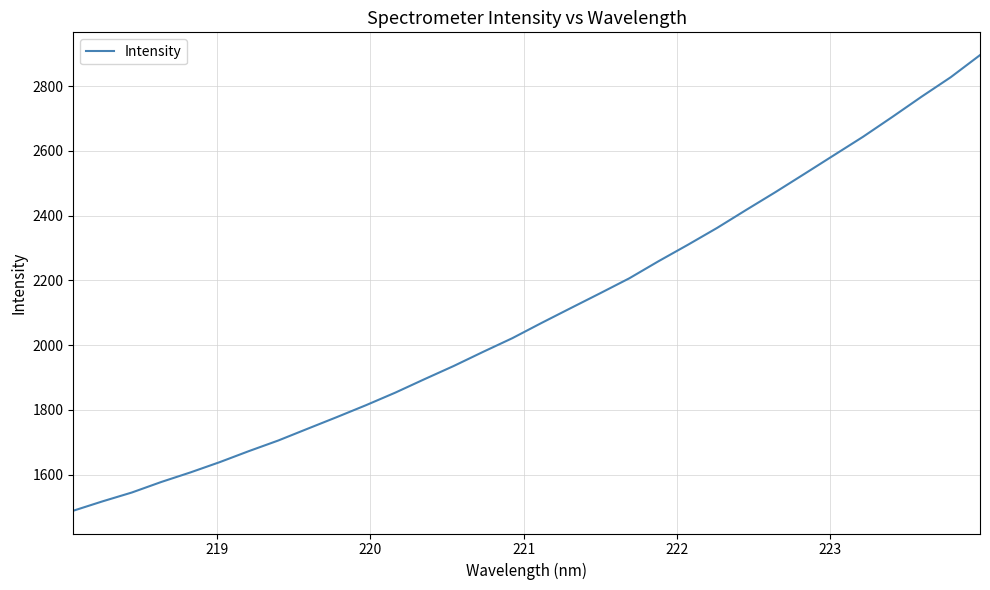

What is the minimum value shown in the chart?

1488.9